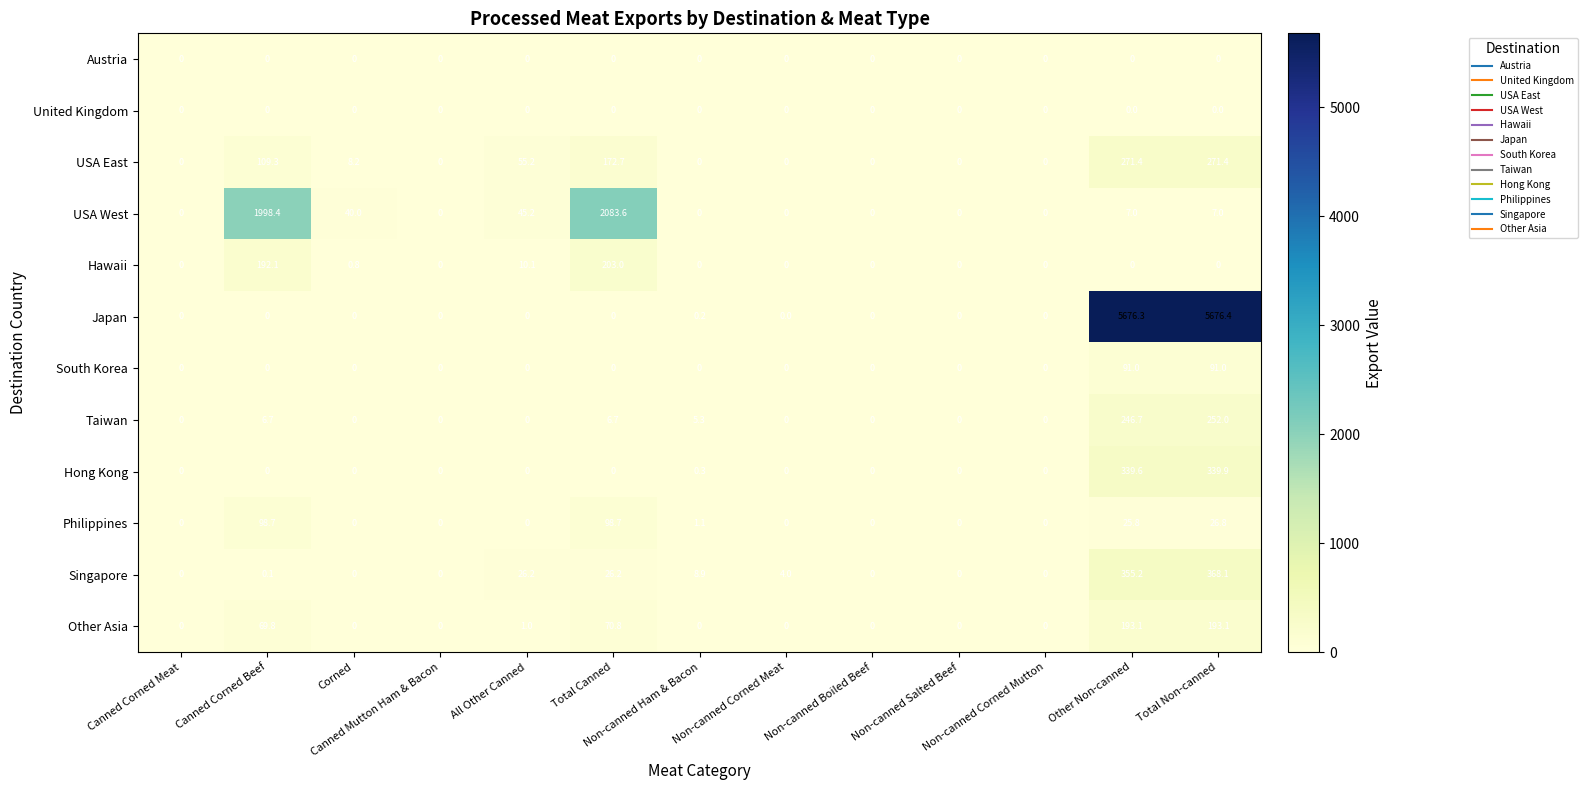

What is the average value of the Japan series?

873.3